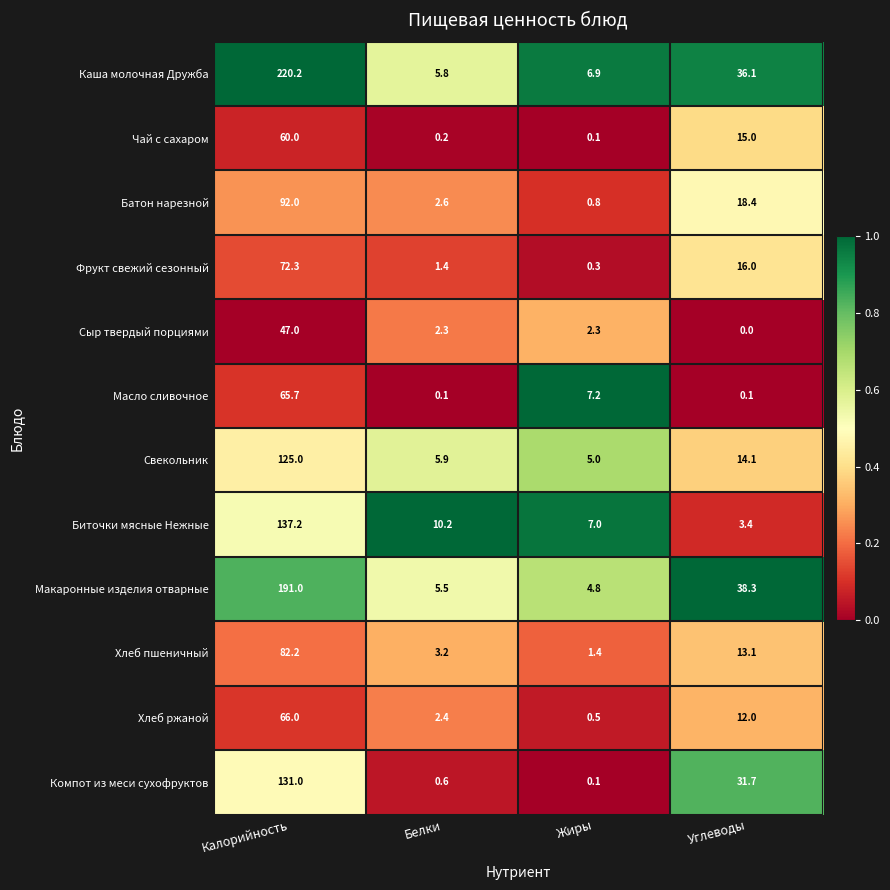

At how many categories does at least one series exceed 0?

4